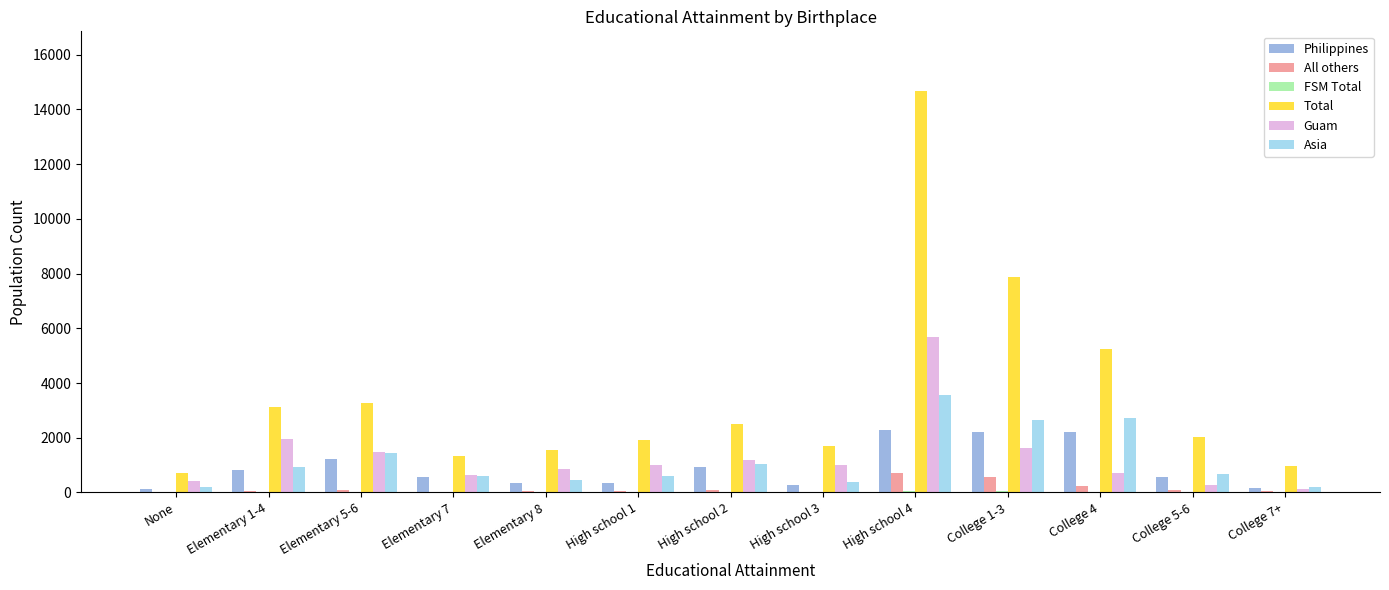

What is the average value of the Philippines series?

932